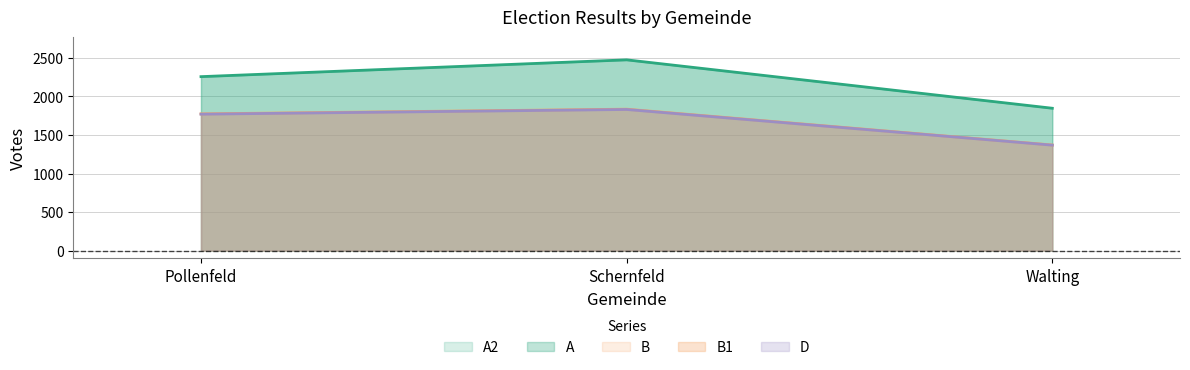

At which label is B closest to 1602?

Pollenfeld